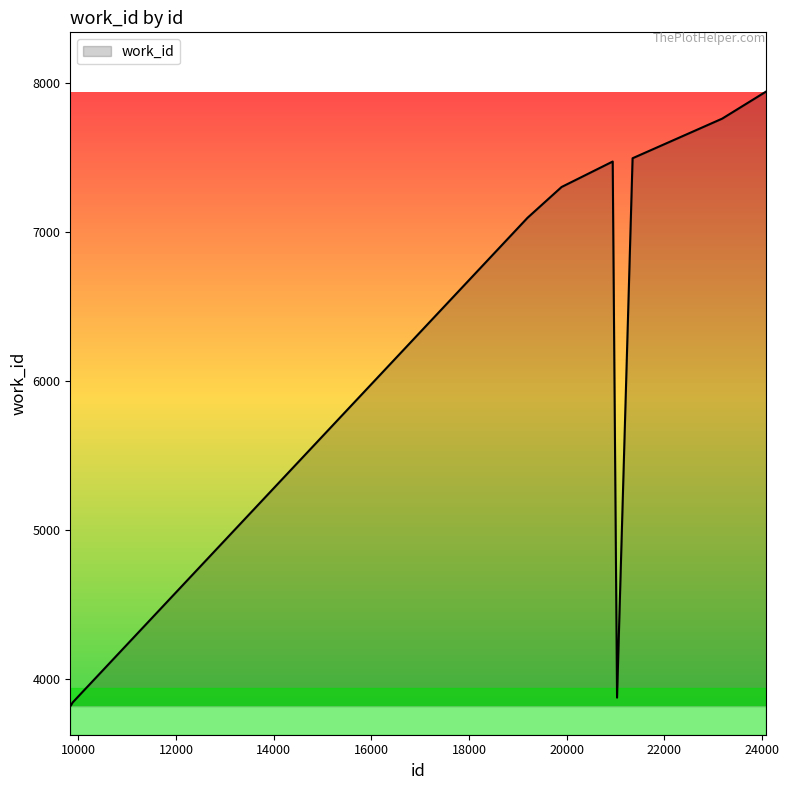

What is the greatest value displayed?

7945